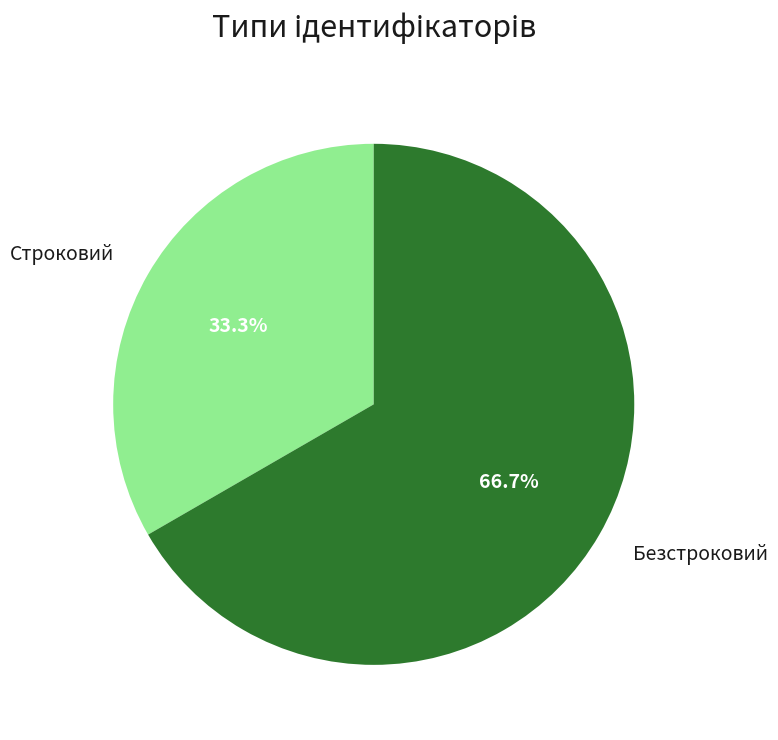

To the nearest percent, what is the difference between the Безстроковий and Строковий slice percentages?

33%